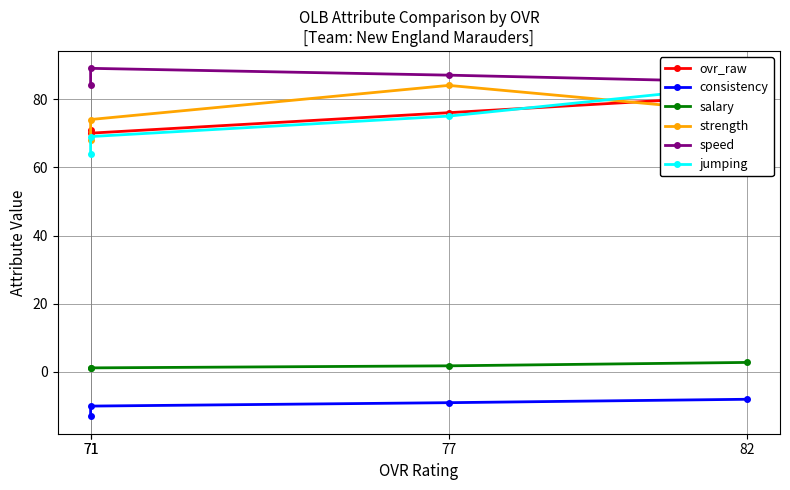

What is the difference between the highest and lowest values at 77?

96.0